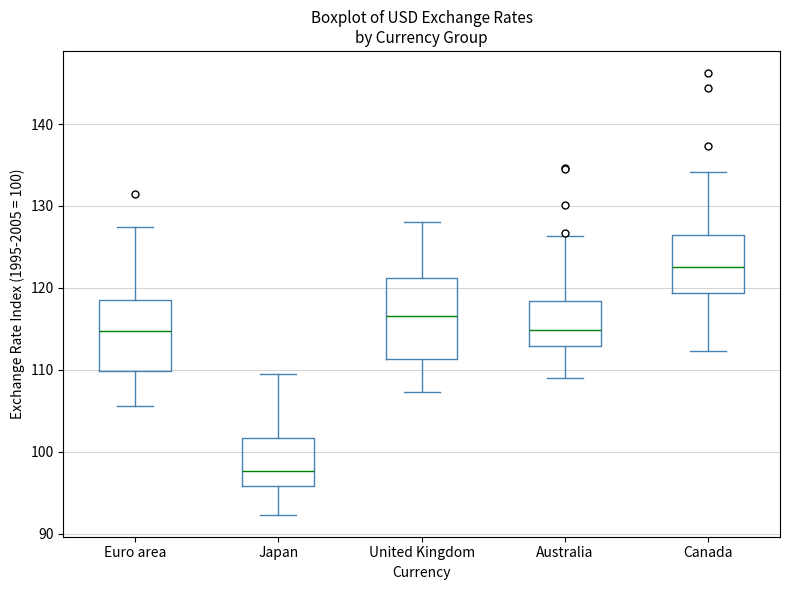

Comparing the boxes themselves (not the whiskers), which one is the tallest?

United Kingdom